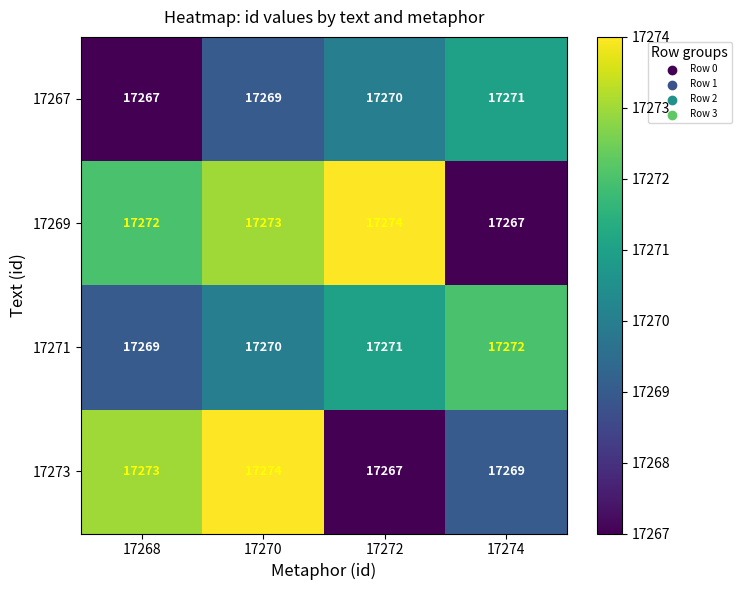

Reading left to right, transcribe all the data shown in this chart.

17267: 17267	17269	17270	17271
17269: 17272	17273	17274	17267
17271: 17269	17270	17271	17272
17273: 17273	17274	17267	17269